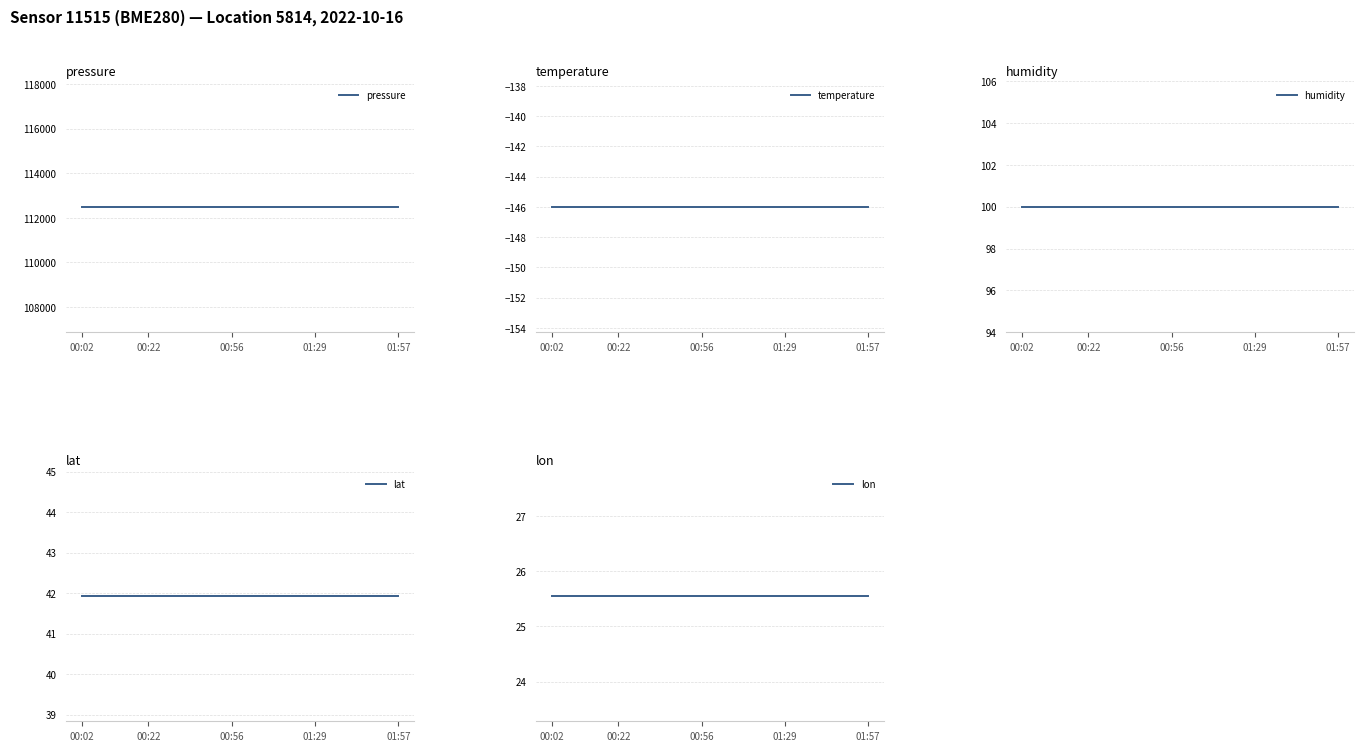

Is the value of temperature at 00:02 greater than the value of pressure at 18?

No